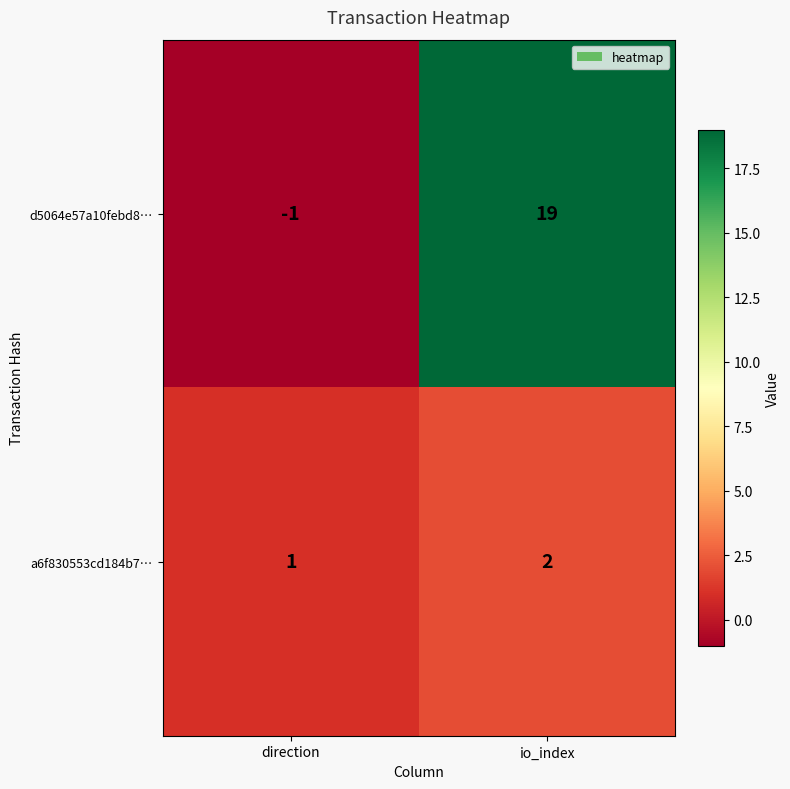

Reading right to left, what are all the values shown in this chart?

d5064e57a10febd8…: io_index=19	direction=-1
a6f830553cd184b7…: io_index=2	direction=1